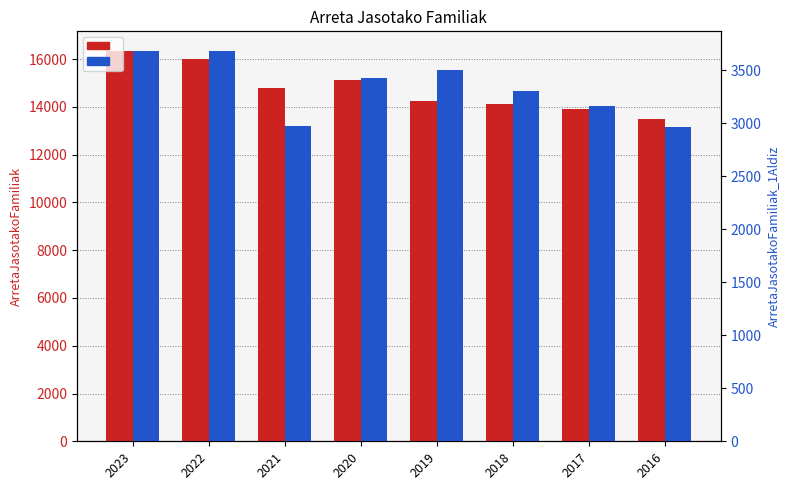

Where is ArretaJasotakoFamiliak_1Aldiz nearest to the value 3321?

2018